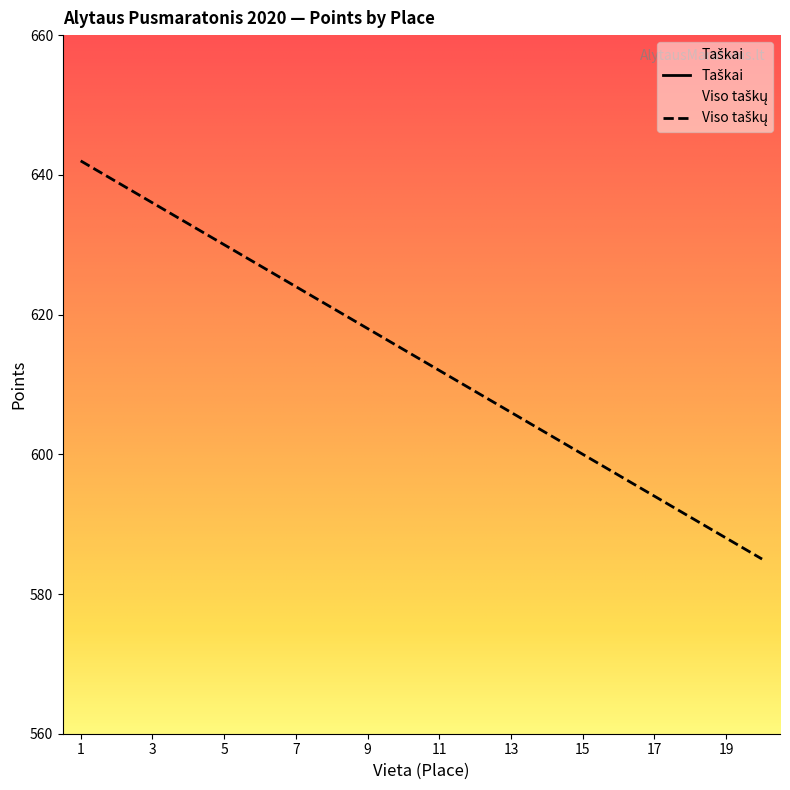

At which category is the sum across all series the highest?

1